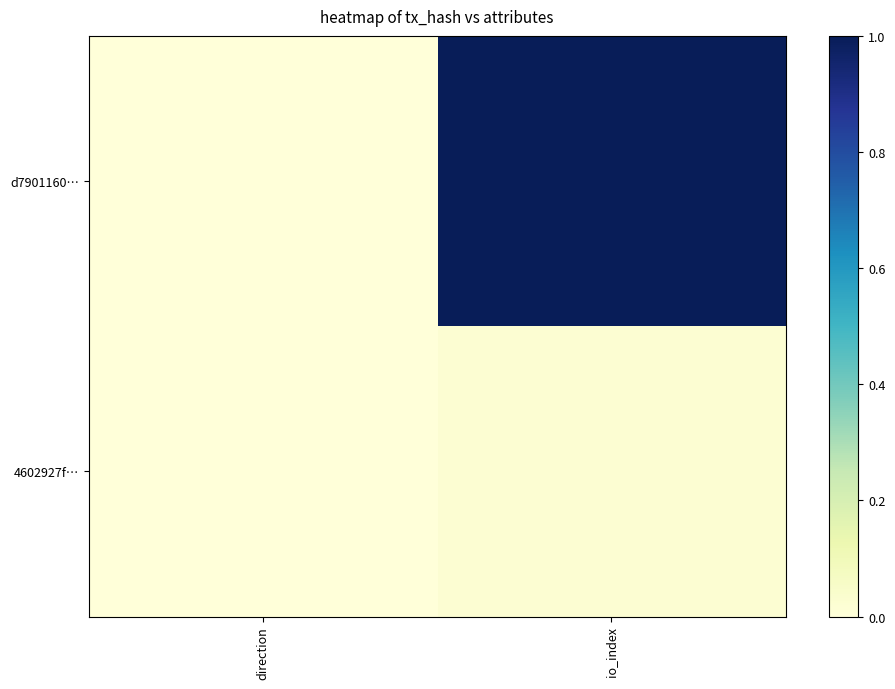

Reading left to right, list all the values displayed in this chart.

d7901160…: direction=0.0	io_index=1.0
4602927f…: direction=0.0	io_index=0.0